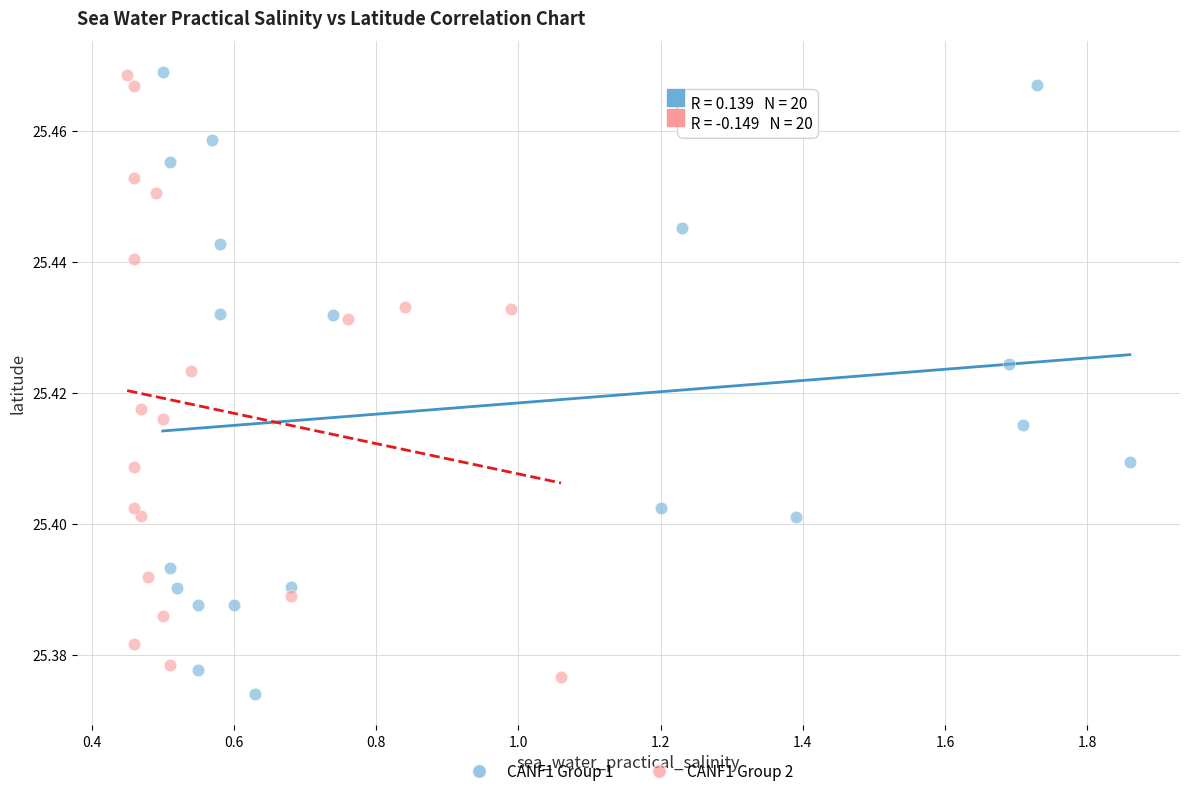

What are all the series names shown in the legend?

CANF1 Group 1, CANF1 Group 2